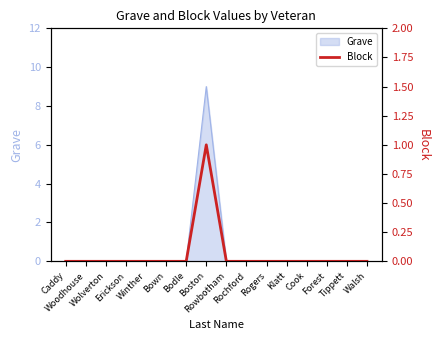

Does the chart display data point markers on the line(s)?

No